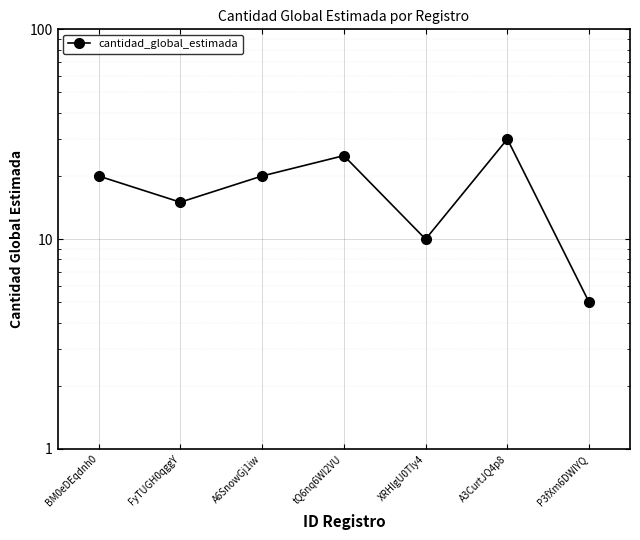

Which label corresponds to the largest value in the chart?

A3CurtJQ4p8